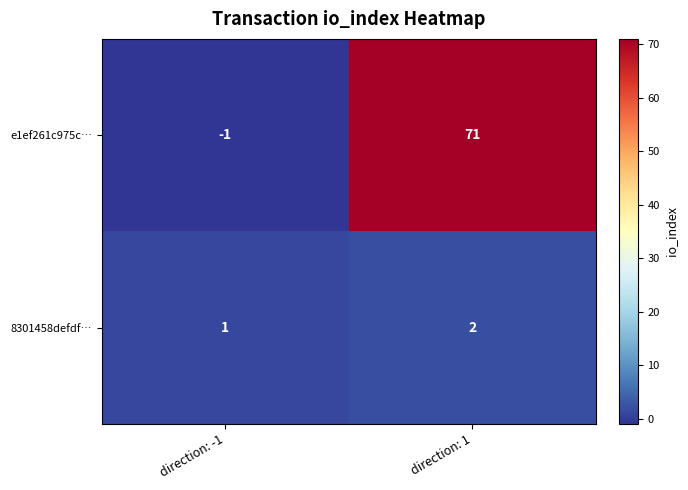

What is the maximum value for e1ef261c975c…?

71